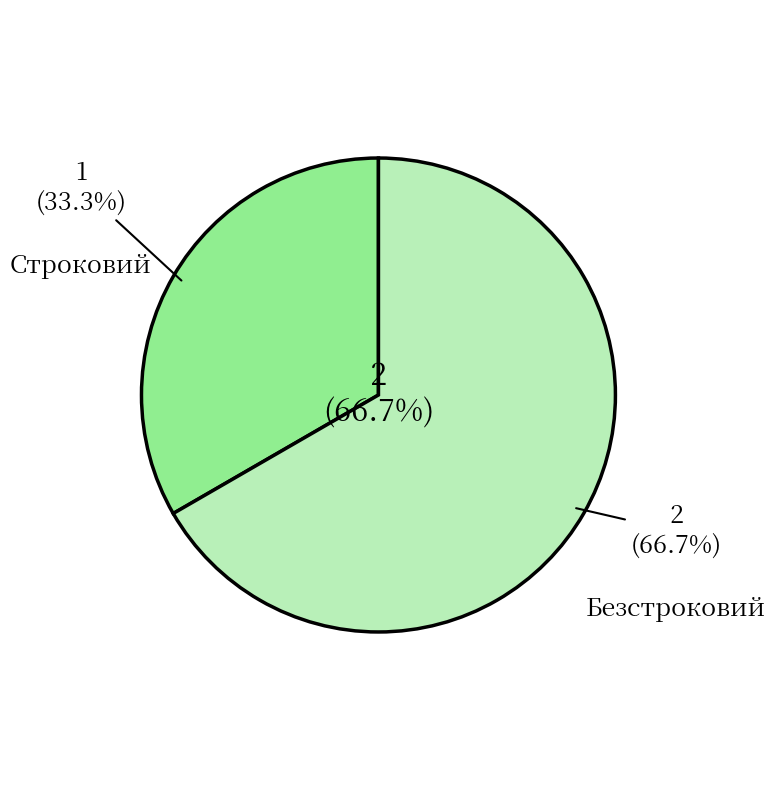

True or false: Безстроковий accounts for 53% of the total.

False